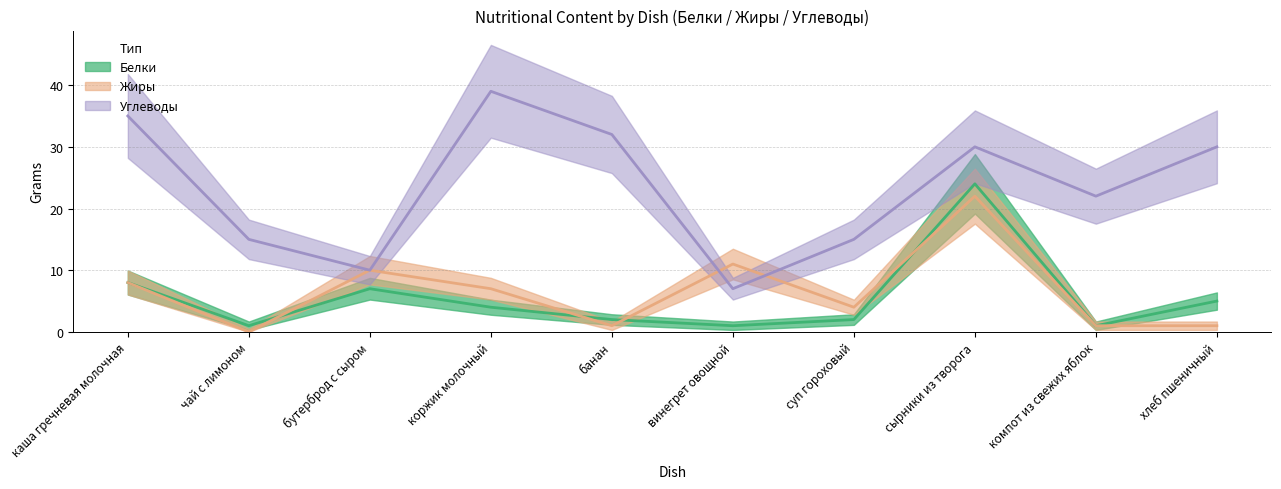

Reading left to right, transcribe all the data shown in this chart.

Белки: 8	1	7	4	2	1	2	24	1	5
Жиры: 8	0	10	7	1	11	4	22	1	1
Углеводы: 35	15	10	39	32	7	15	30	22	30